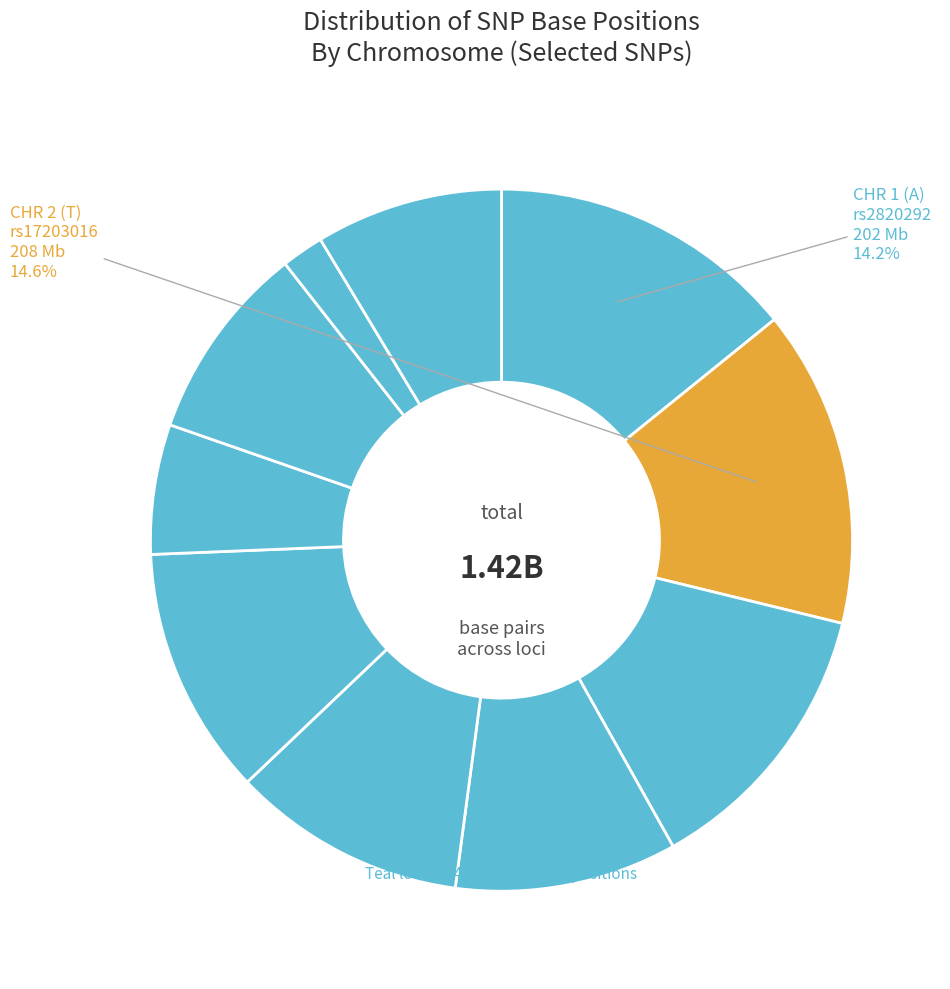

Does any single category account for the majority?

No